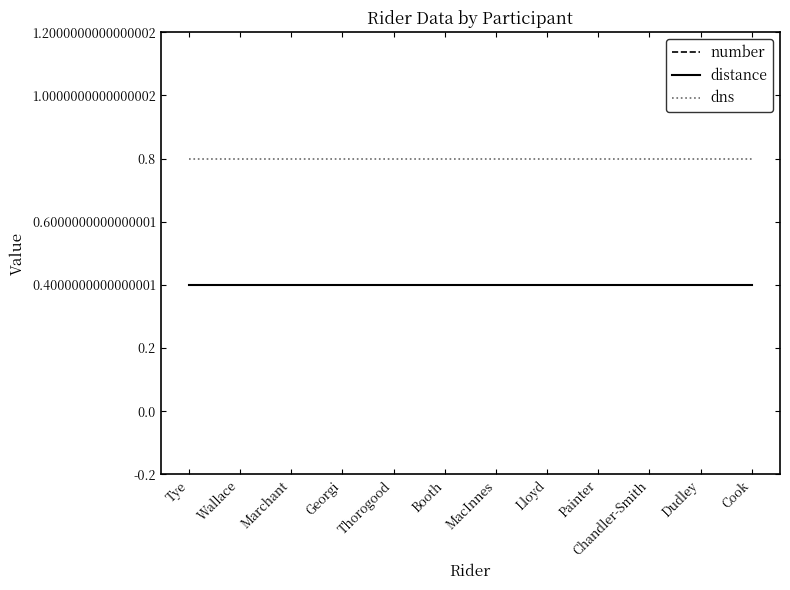

Rank the series at Chandler-Smith from lowest to highest value.

number, distance, dns